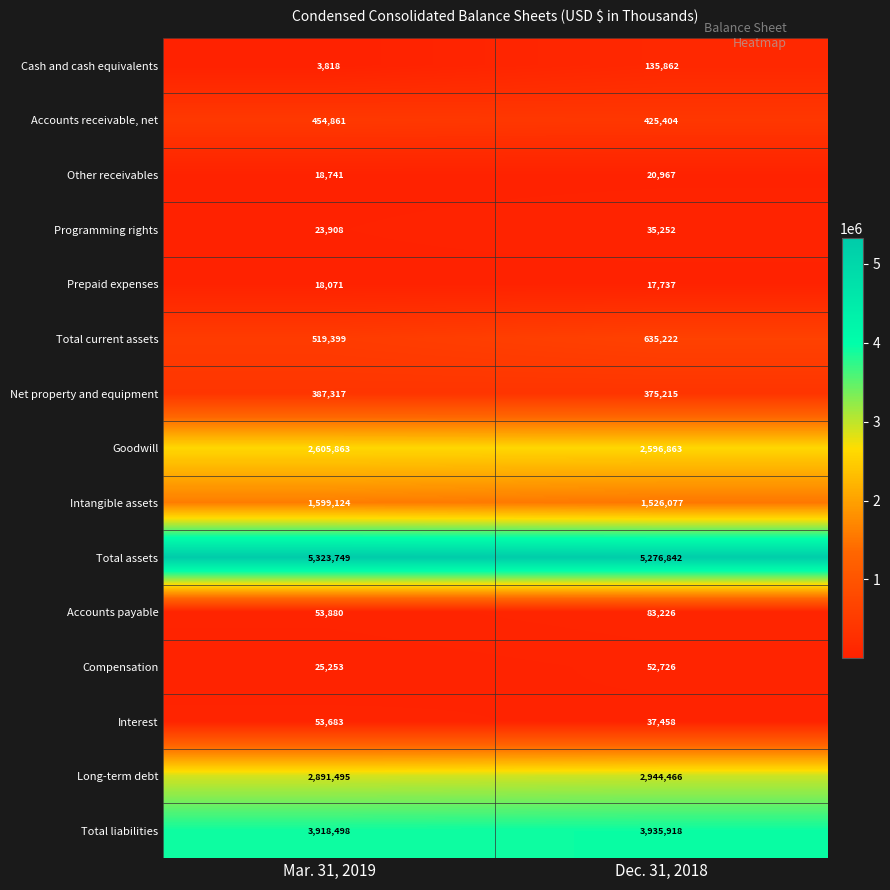

Reading left to right, what are all the values shown in this chart?

Cash and cash equivalents: Mar. 31, 2019=3818	Dec. 31, 2018=135862
Accounts receivable, net: Mar. 31, 2019=454861	Dec. 31, 2018=425404
Other receivables: Mar. 31, 2019=18741	Dec. 31, 2018=20967
Programming rights: Mar. 31, 2019=23908	Dec. 31, 2018=35252
Prepaid expenses: Mar. 31, 2019=18071	Dec. 31, 2018=17737
Total current assets: Mar. 31, 2019=519399	Dec. 31, 2018=635222
Net property and equipment: Mar. 31, 2019=387317	Dec. 31, 2018=375215
Goodwill: Mar. 31, 2019=2605863	Dec. 31, 2018=2596863
Intangible assets: Mar. 31, 2019=1599124	Dec. 31, 2018=1526077
Total assets: Mar. 31, 2019=5323749	Dec. 31, 2018=5276842
Accounts payable: Mar. 31, 2019=53880	Dec. 31, 2018=83226
Compensation: Mar. 31, 2019=25253	Dec. 31, 2018=52726
Interest: Mar. 31, 2019=53683	Dec. 31, 2018=37458
Long-term debt: Mar. 31, 2019=2891495	Dec. 31, 2018=2944466
Total liabilities: Mar. 31, 2019=3918498	Dec. 31, 2018=3935918